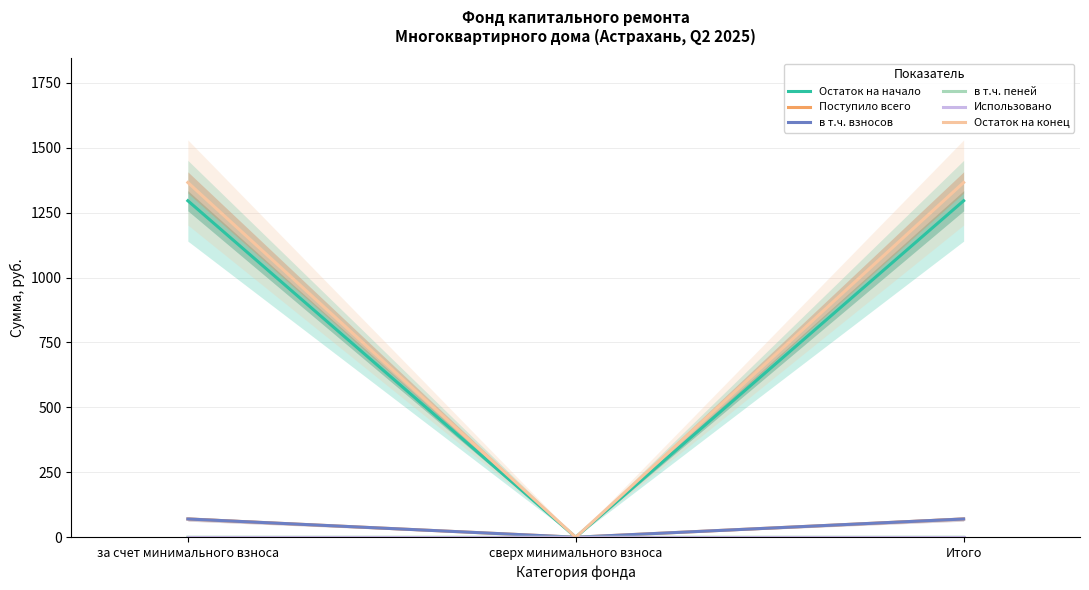

Which has a higher value, за счет минимального взноса or сверх минимального взноса?

за счет минимального взноса